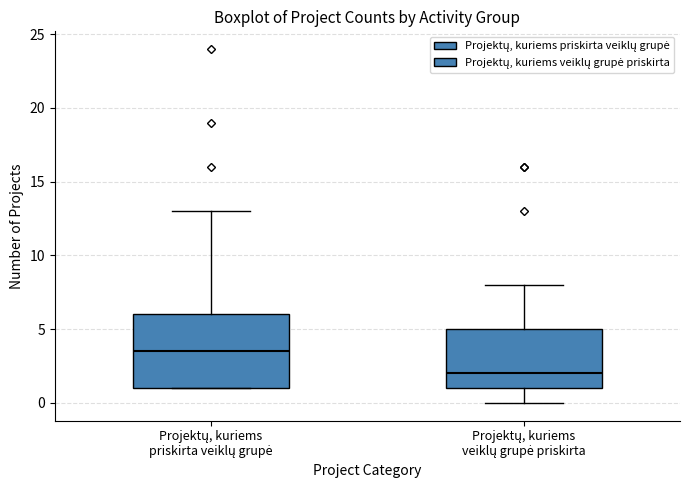

Which box's median line is the highest?

Projektų, kuriems priskirta veiklų grupė